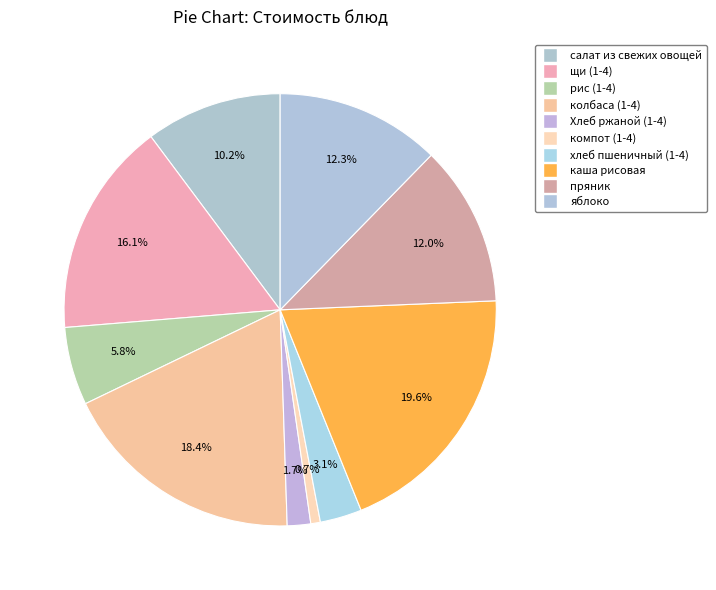

Combined, what portion of the pie is хлеб пшеничный (1-4) and пряник?

15.1%